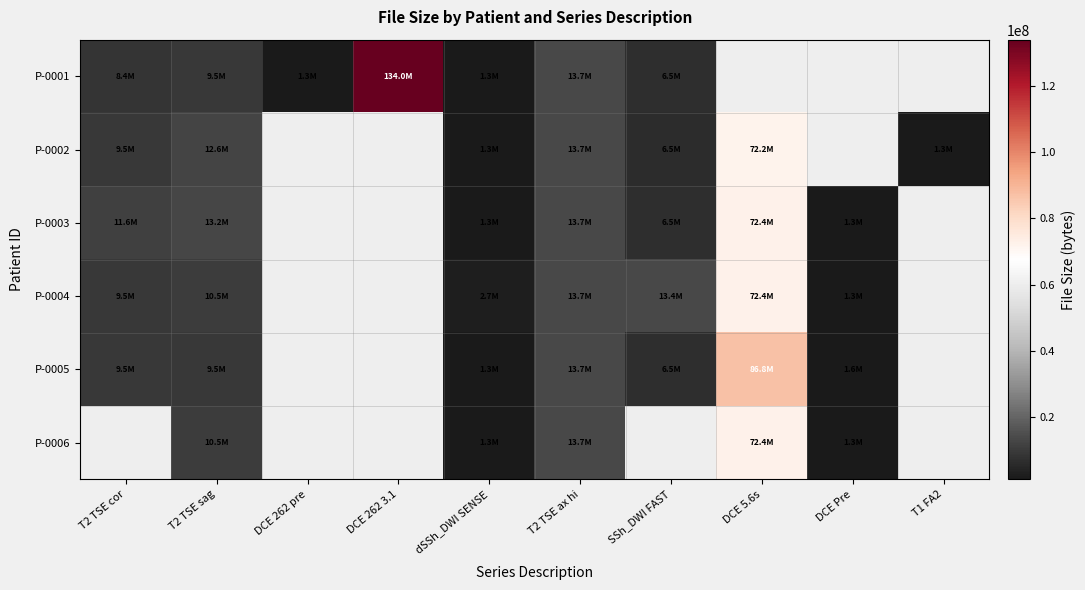

Is it true that P-0006 equals 72402106.0 at DCE 5.6s?

True